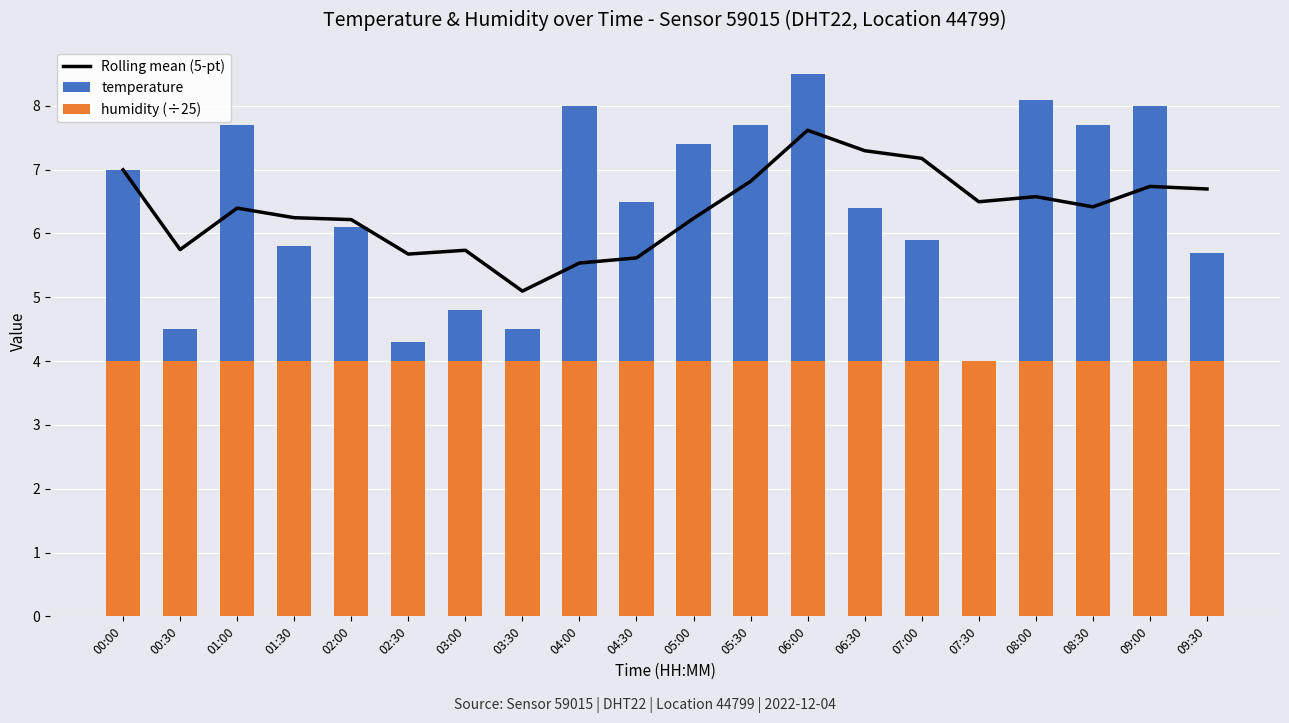

Which series has the largest range (max minus min)?

temperature